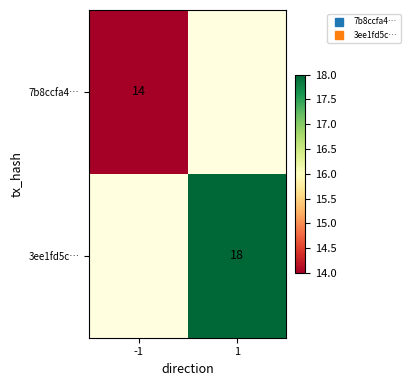

The 7b8ccfa4… series shows 3.6 at -1. True or false?

False